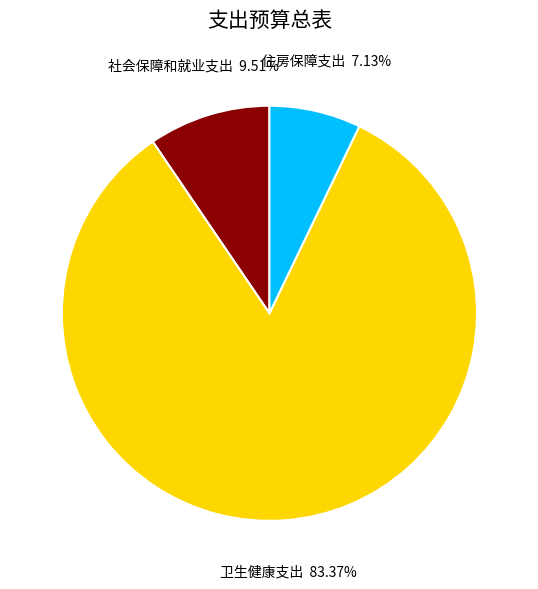

To the nearest percent, what percentage of the pie is 社会保障和就业支出?

10%